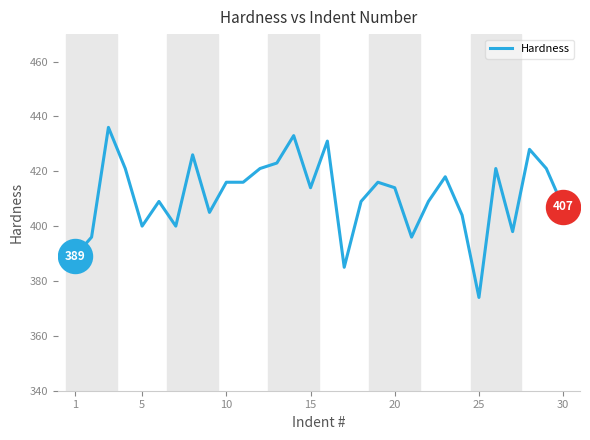

What is the maximum value shown in the chart?

436